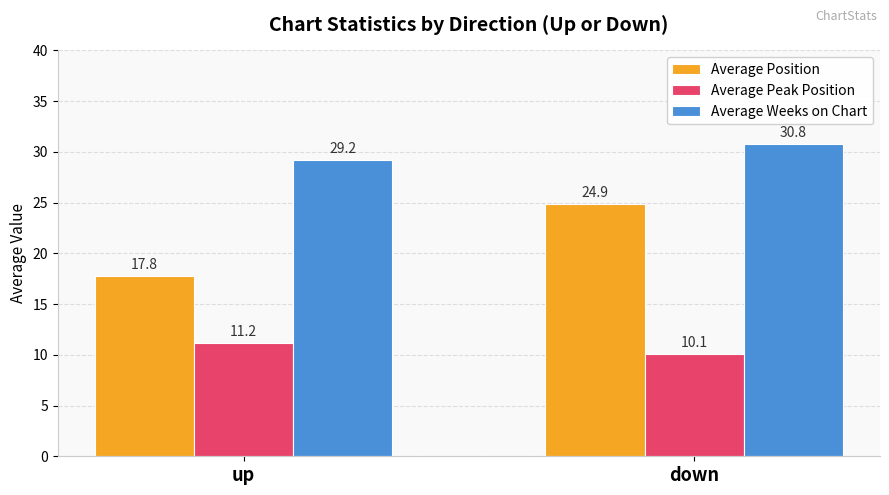

What position from the right is up?

2